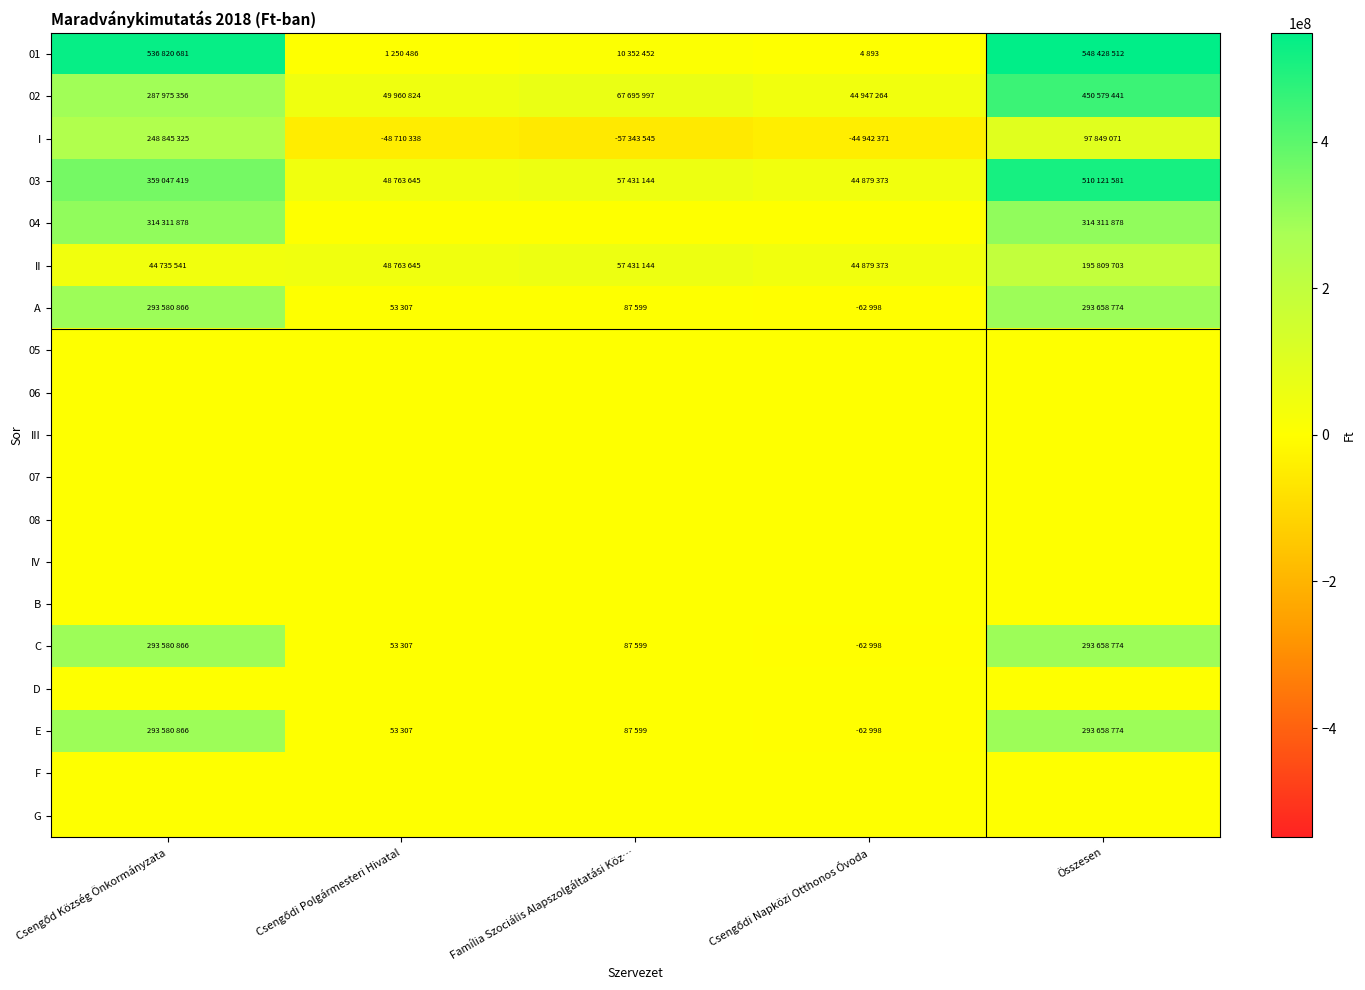

Reading right to left, extract all data points from this chart.

01: Összesen=548428512	Csengődi Napközi Otthonos Óvoda=4893	Família Szociális Alapszolgáltatási Köz…=10352452	Csengődi Polgármesteri Hivatal=1250486	Csengőd Község Önkormányzata=536820681
02: Összesen=450579441	Csengődi Napközi Otthonos Óvoda=44947264	Família Szociális Alapszolgáltatási Köz…=67695997	Csengődi Polgármesteri Hivatal=49960824	Csengőd Község Önkormányzata=287975356
I: Összesen=97849071	Csengődi Napközi Otthonos Óvoda=-44942371	Família Szociális Alapszolgáltatási Köz…=-57343545	Csengődi Polgármesteri Hivatal=-48710338	Csengőd Község Önkormányzata=248845325
03: Összesen=510121581	Csengődi Napközi Otthonos Óvoda=44879373	Família Szociális Alapszolgáltatási Köz…=57431144	Csengődi Polgármesteri Hivatal=48763645	Csengőd Község Önkormányzata=359047419
04: Összesen=314311878	Csengődi Napközi Otthonos Óvoda=0	Família Szociális Alapszolgáltatási Köz…=0	Csengődi Polgármesteri Hivatal=0	Csengőd Község Önkormányzata=314311878
II: Összesen=195809703	Csengődi Napközi Otthonos Óvoda=44879373	Família Szociális Alapszolgáltatási Köz…=57431144	Csengődi Polgármesteri Hivatal=48763645	Csengőd Község Önkormányzata=44735541
A: Összesen=293658774	Csengődi Napközi Otthonos Óvoda=-62998	Família Szociális Alapszolgáltatási Köz…=87599	Csengődi Polgármesteri Hivatal=53307	Csengőd Község Önkormányzata=293580866
05: Összesen=0	Csengődi Napközi Otthonos Óvoda=0	Família Szociális Alapszolgáltatási Köz…=0	Csengődi Polgármesteri Hivatal=0	Csengőd Község Önkormányzata=0
06: Összesen=0	Csengődi Napközi Otthonos Óvoda=0	Família Szociális Alapszolgáltatási Köz…=0	Csengődi Polgármesteri Hivatal=0	Csengőd Község Önkormányzata=0
III: Összesen=0	Csengődi Napközi Otthonos Óvoda=0	Família Szociális Alapszolgáltatási Köz…=0	Csengődi Polgármesteri Hivatal=0	Csengőd Község Önkormányzata=0
07: Összesen=0	Csengődi Napközi Otthonos Óvoda=0	Família Szociális Alapszolgáltatási Köz…=0	Csengődi Polgármesteri Hivatal=0	Csengőd Község Önkormányzata=0
08: Összesen=0	Csengődi Napközi Otthonos Óvoda=0	Família Szociális Alapszolgáltatási Köz…=0	Csengődi Polgármesteri Hivatal=0	Csengőd Község Önkormányzata=0
IV: Összesen=0	Csengődi Napközi Otthonos Óvoda=0	Família Szociális Alapszolgáltatási Köz…=0	Csengődi Polgármesteri Hivatal=0	Csengőd Község Önkormányzata=0
B: Összesen=0	Csengődi Napközi Otthonos Óvoda=0	Família Szociális Alapszolgáltatási Köz…=0	Csengődi Polgármesteri Hivatal=0	Csengőd Község Önkormányzata=0
C: Összesen=293658774	Csengődi Napközi Otthonos Óvoda=-62998	Família Szociális Alapszolgáltatási Köz…=87599	Csengődi Polgármesteri Hivatal=53307	Csengőd Község Önkormányzata=293580866
D: Összesen=0	Csengődi Napközi Otthonos Óvoda=0	Família Szociális Alapszolgáltatási Köz…=0	Csengődi Polgármesteri Hivatal=0	Csengőd Község Önkormányzata=0
E: Összesen=293658774	Csengődi Napközi Otthonos Óvoda=-62998	Família Szociális Alapszolgáltatási Köz…=87599	Csengődi Polgármesteri Hivatal=53307	Csengőd Község Önkormányzata=293580866
F: Összesen=0	Csengődi Napközi Otthonos Óvoda=0	Família Szociális Alapszolgáltatási Köz…=0	Csengődi Polgármesteri Hivatal=0	Csengőd Község Önkormányzata=0
G: Összesen=0	Csengődi Napközi Otthonos Óvoda=0	Família Szociális Alapszolgáltatási Köz…=0	Csengődi Polgármesteri Hivatal=0	Csengőd Község Önkormányzata=0